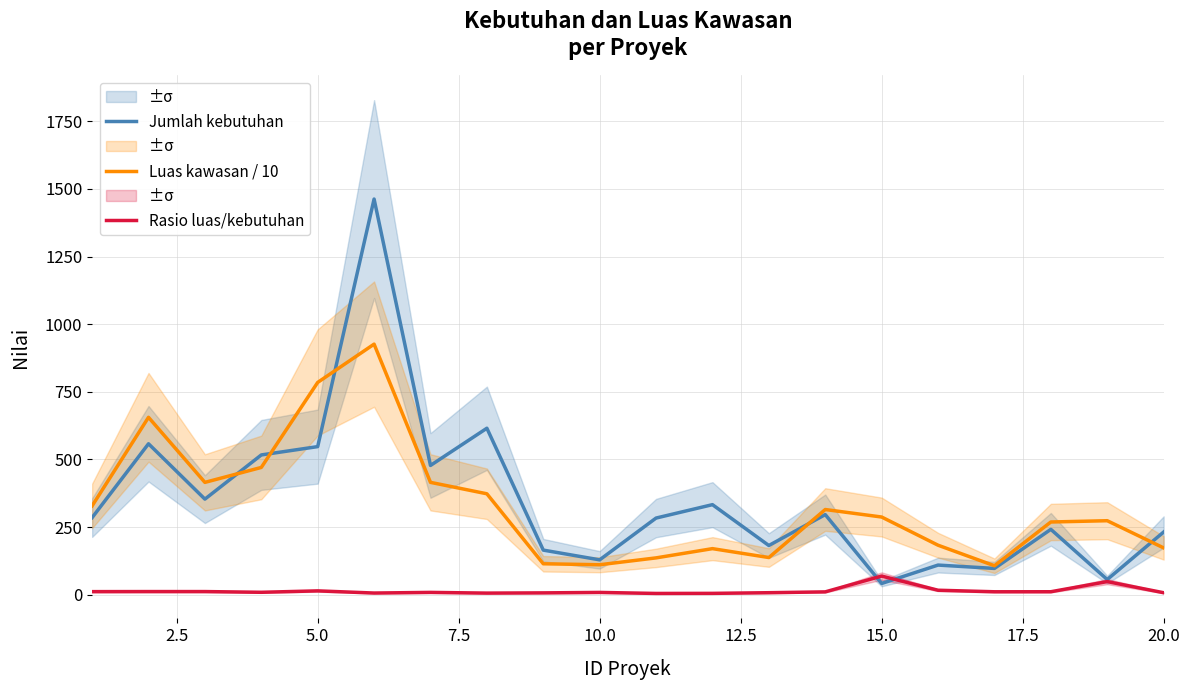

True or false: Jumlah kebutuhan has a value of 41.6 at 15.0.

True